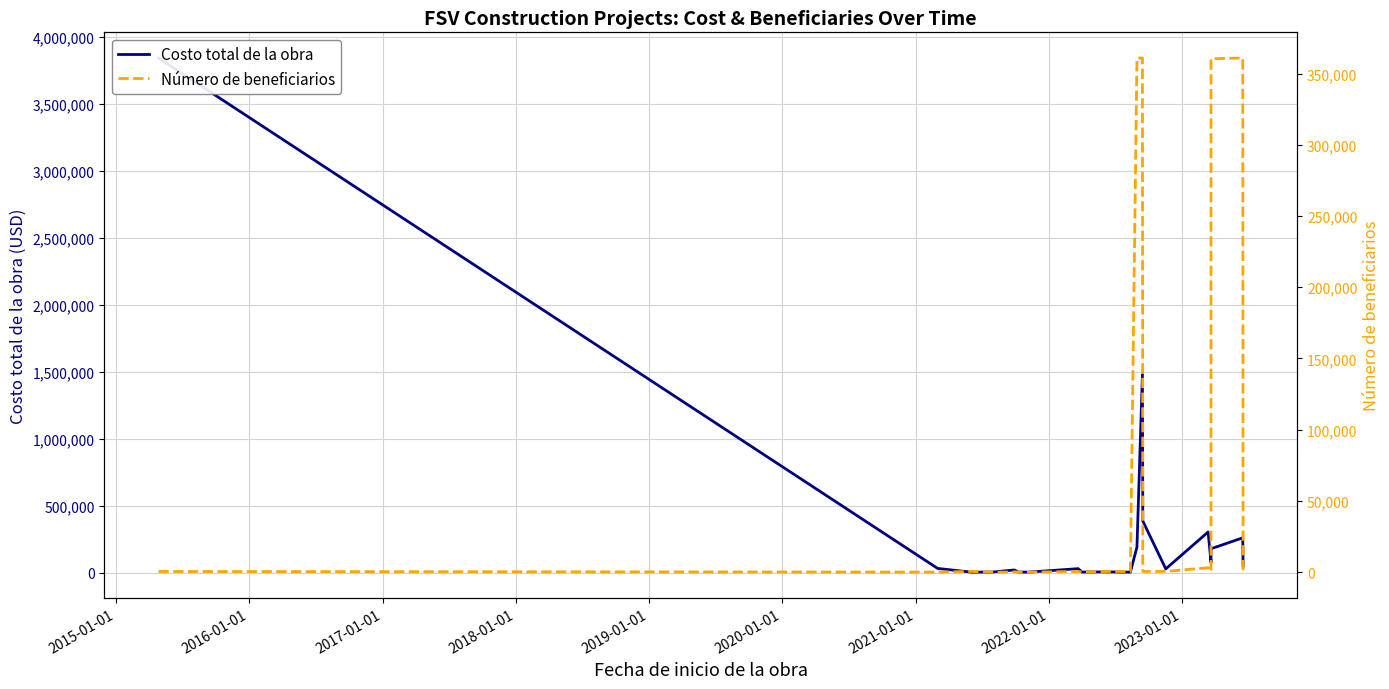

How many distinct data groups are displayed?

2